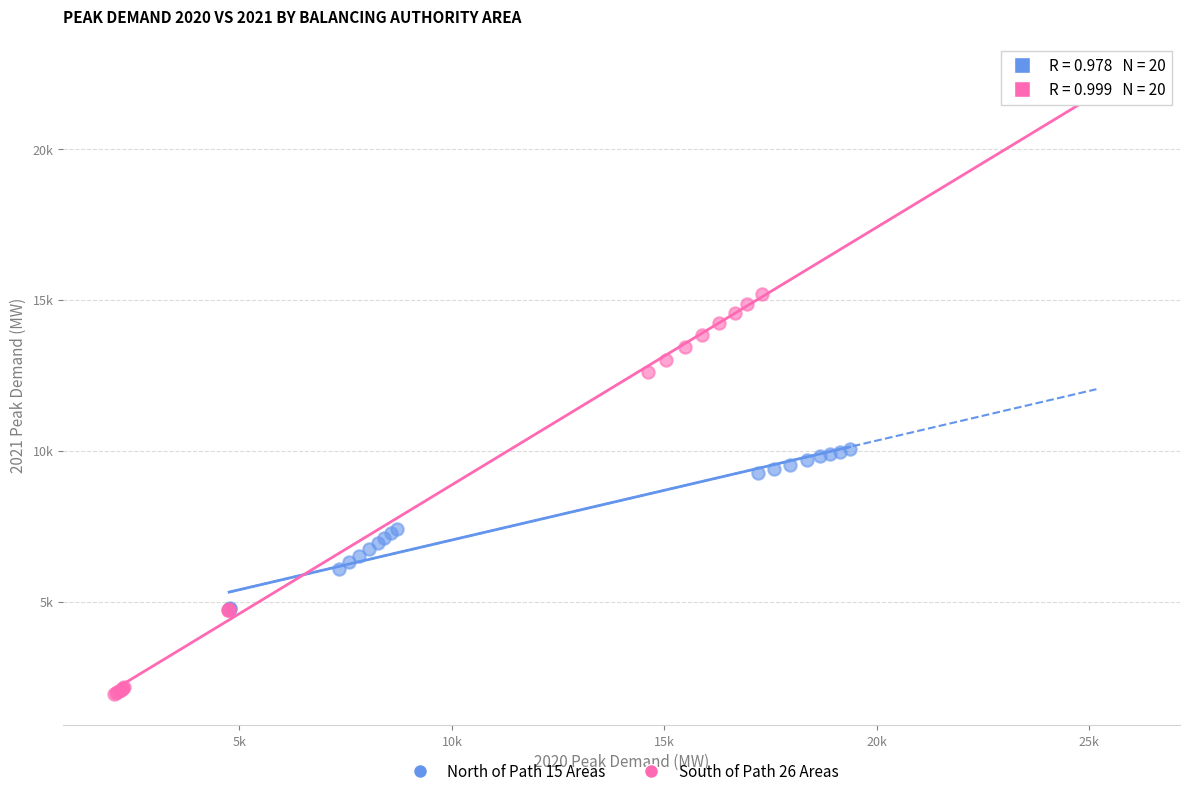

Which series has the largest Y range (max minus min)?

South of Path 26 Areas